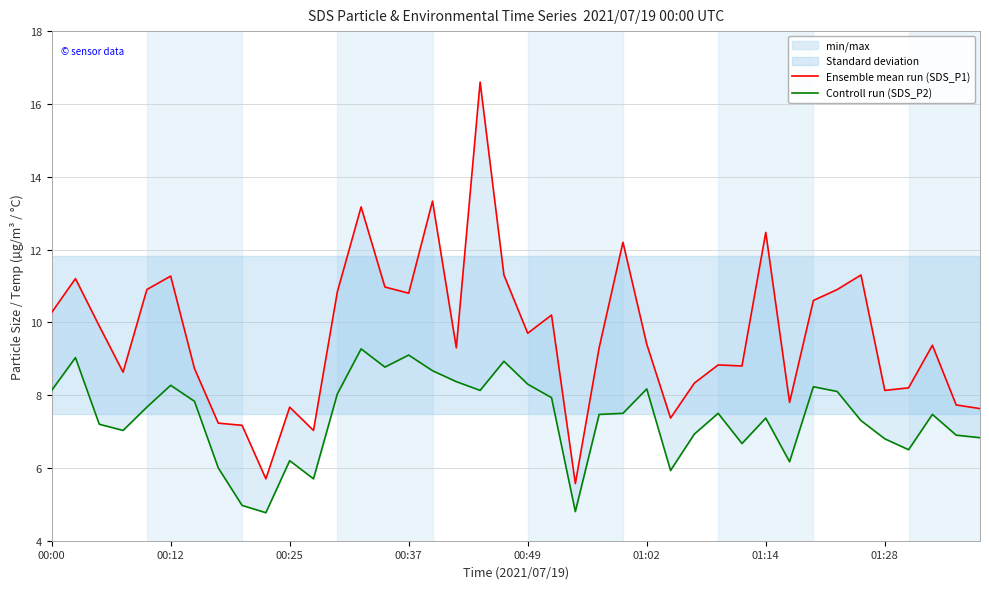

What are all the series names shown in the legend?

Ensemble mean run (SDS_P1), Controll run (SDS_P2)